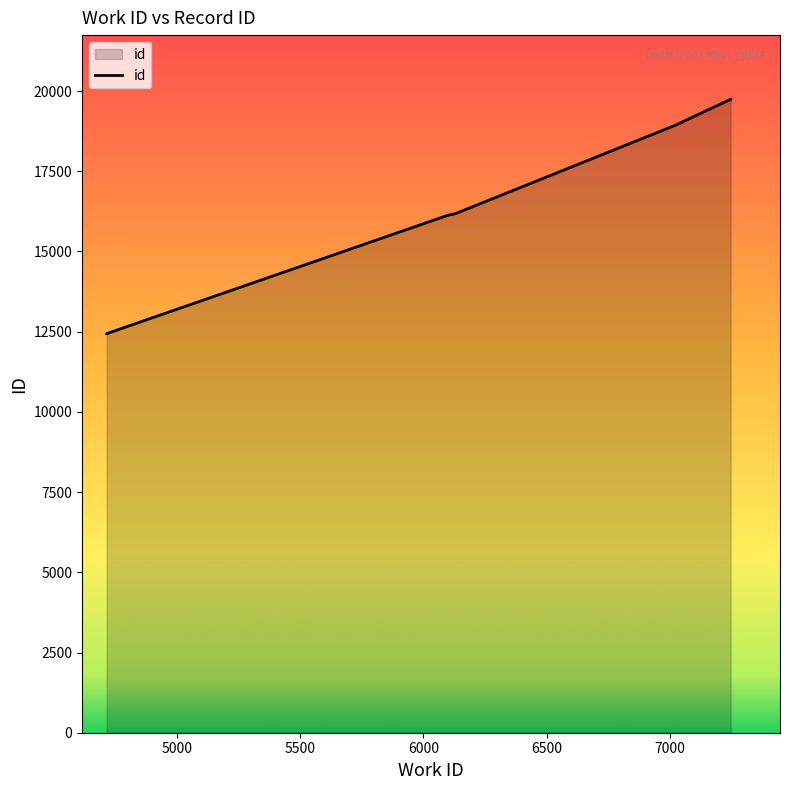

What is the difference between the second highest and second lowest values?

6497